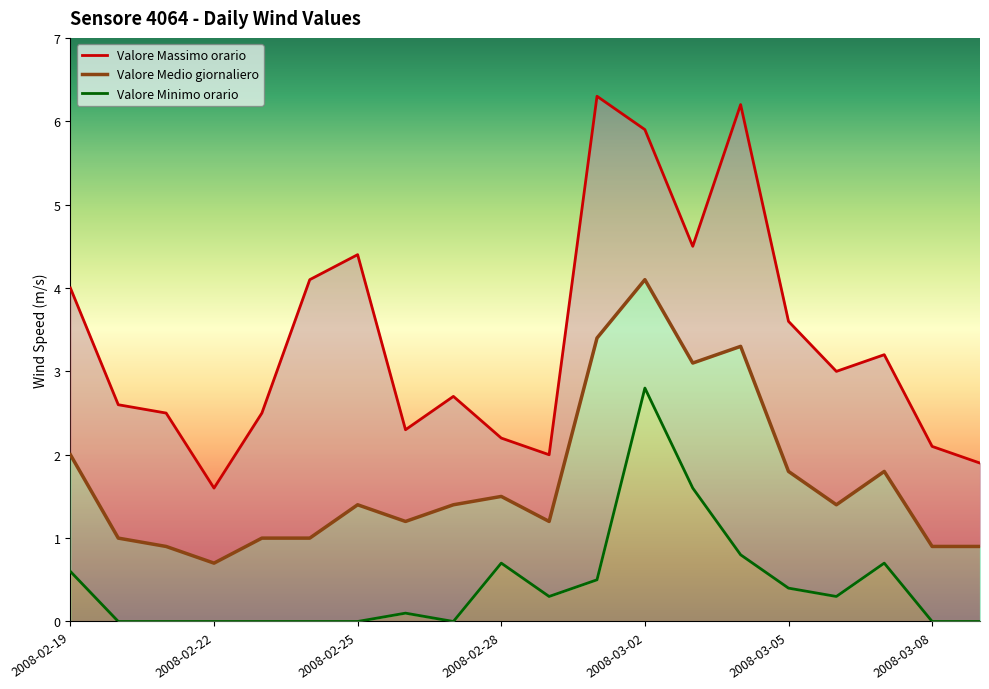

Reading left to right, list all the values displayed in this chart.

Valore Massimo orario: 2008-02-19=4.0	2008-02-20=2.6	2008-02-21=2.5	2008-02-22=1.6	2008-02-23=2.5	2008-02-24=4.1	2008-02-25=4.4	2008-02-26=2.3	2008-02-27=2.7	2008-02-28=2.2	2008-02-29=2.0	2008-03-01=6.3	2008-03-02=5.9	2008-03-03=4.5	2008-03-04=6.2	2008-03-05=3.6	2008-03-06=3.0	2008-03-07=3.2	2008-03-08=2.1	2008-03-09=1.9
Valore Medio giornaliero: 2008-02-19=2.0	2008-02-20=1.0	2008-02-21=0.9	2008-02-22=0.7	2008-02-23=1.0	2008-02-24=1.0	2008-02-25=1.4	2008-02-26=1.2	2008-02-27=1.4	2008-02-28=1.5	2008-02-29=1.2	2008-03-01=3.4	2008-03-02=4.1	2008-03-03=3.1	2008-03-04=3.3	2008-03-05=1.8	2008-03-06=1.4	2008-03-07=1.8	2008-03-08=0.9	2008-03-09=0.9
Valore Minimo orario: 2008-02-19=0.6	2008-02-20=0.0	2008-02-21=0.0	2008-02-22=0.0	2008-02-23=0.0	2008-02-24=0.0	2008-02-25=0.0	2008-02-26=0.1	2008-02-27=0.0	2008-02-28=0.7	2008-02-29=0.3	2008-03-01=0.5	2008-03-02=2.8	2008-03-03=1.6	2008-03-04=0.8	2008-03-05=0.4	2008-03-06=0.3	2008-03-07=0.7	2008-03-08=0.0	2008-03-09=0.0